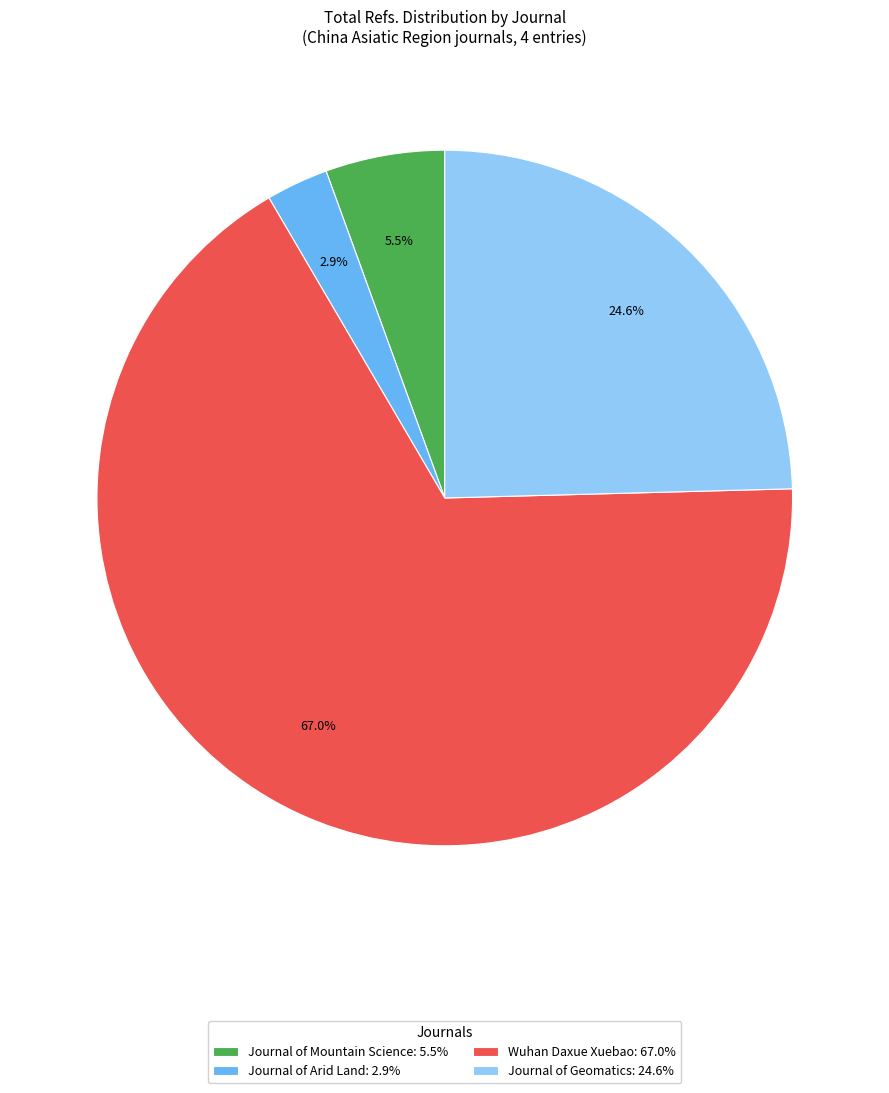

What is the largest slice in the pie chart?

Wuhan Daxue Xuebao